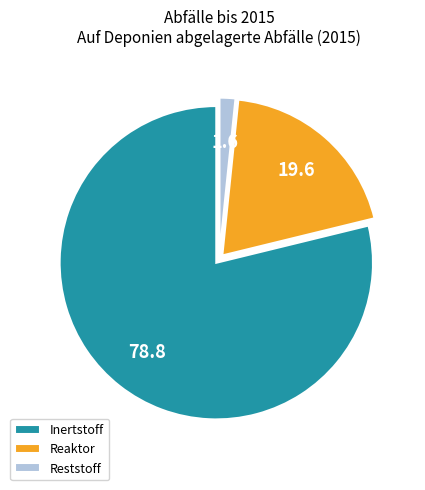

True or false: Reststoff accounts for 2% of the total.

True